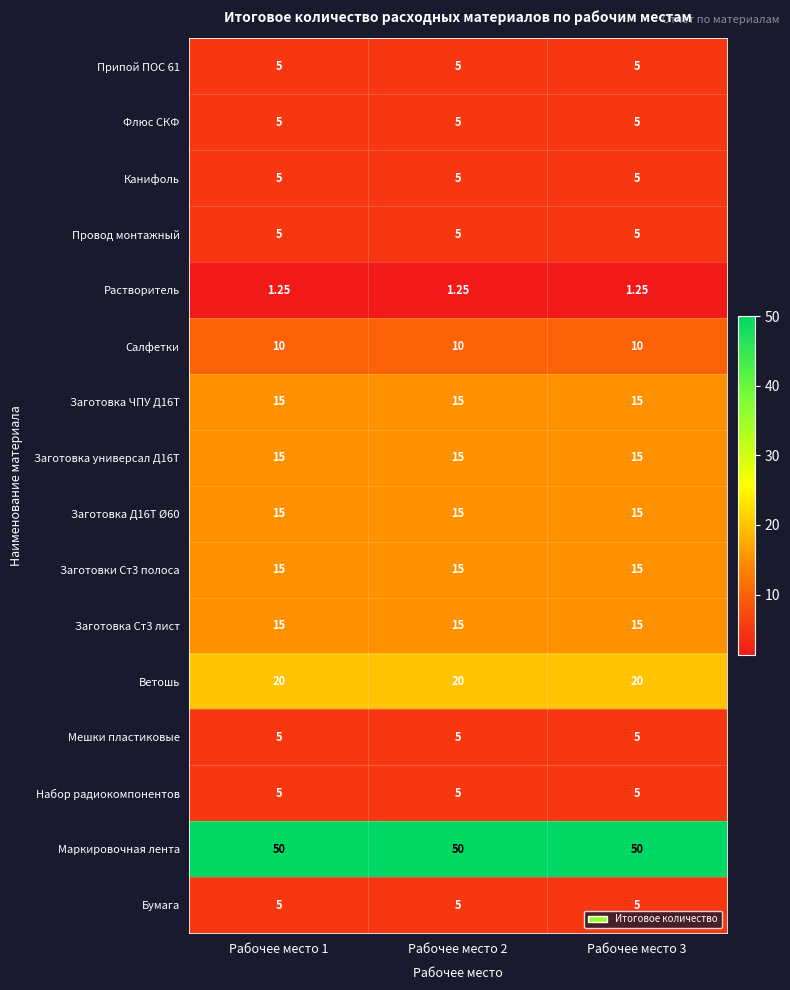

Which series has the largest total across all categories?

Маркировочная лента